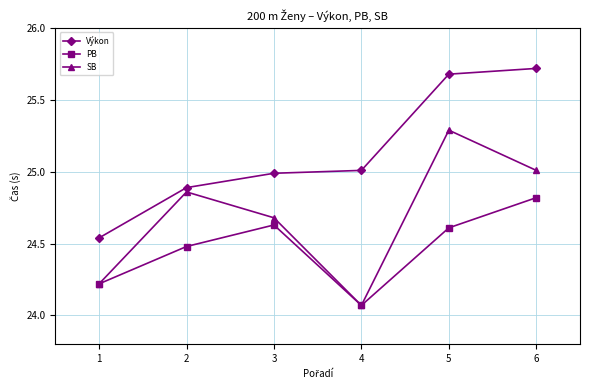

Does the chart display data point markers on the line(s)?

Yes